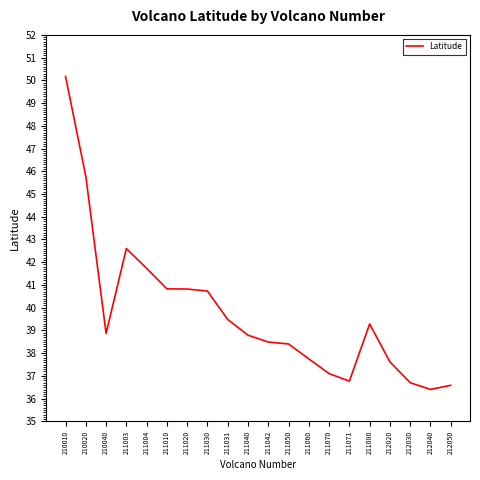

At which label does the data first exceed 38?

210010